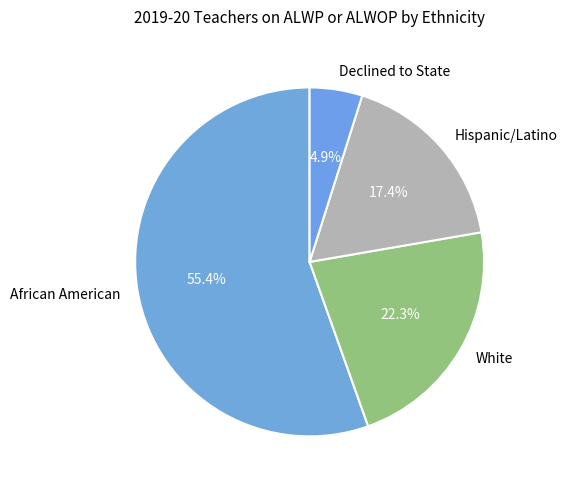

What is the total percentage of White and Hispanic/Latino?

39.7%